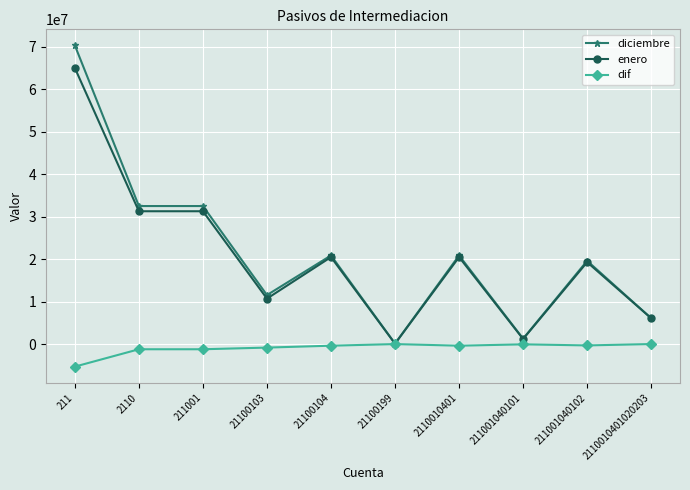

What is the sum of the dif values at 21100104 and 211001040101?

-452427.4